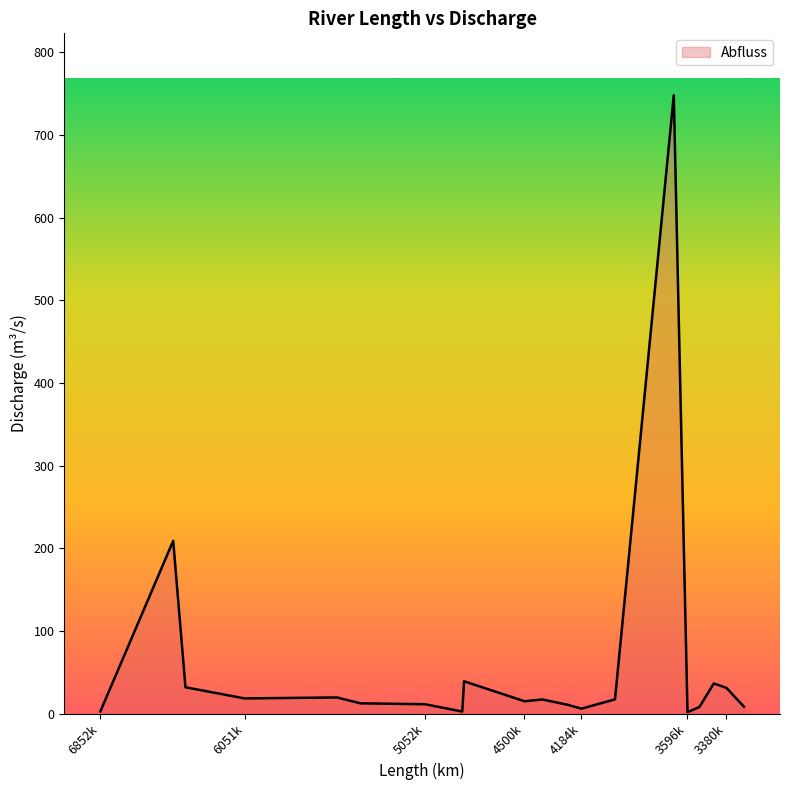

What is the difference between the maximum and minimum values?

746.2